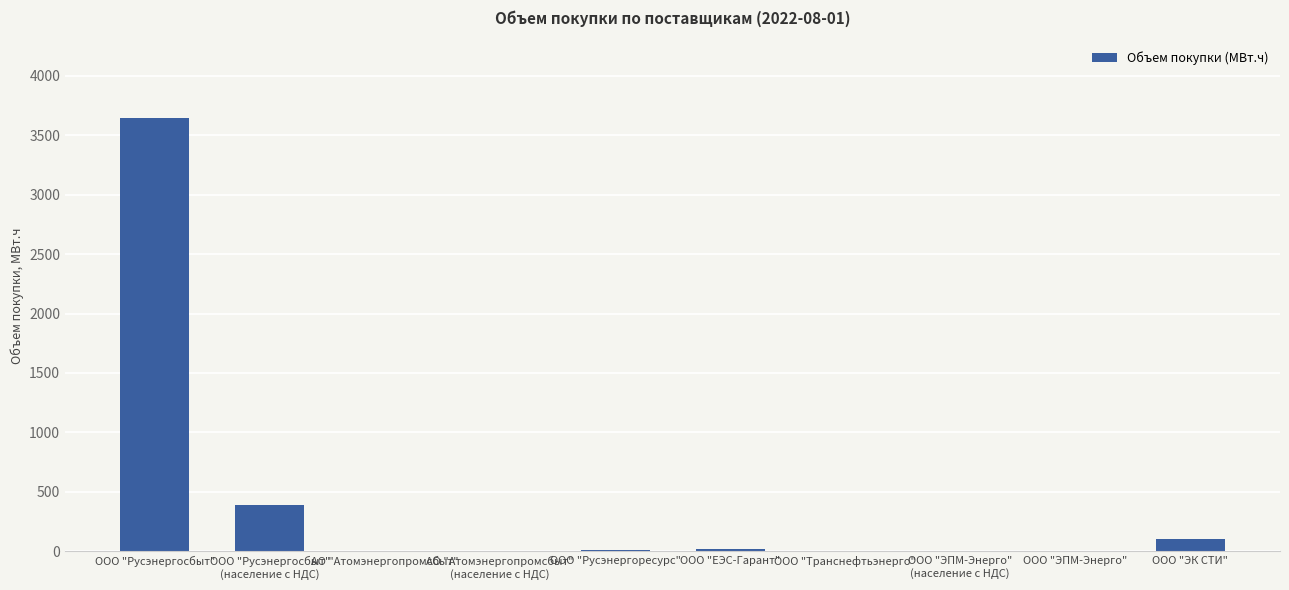

What is the maximum value shown in the chart?

3643.6